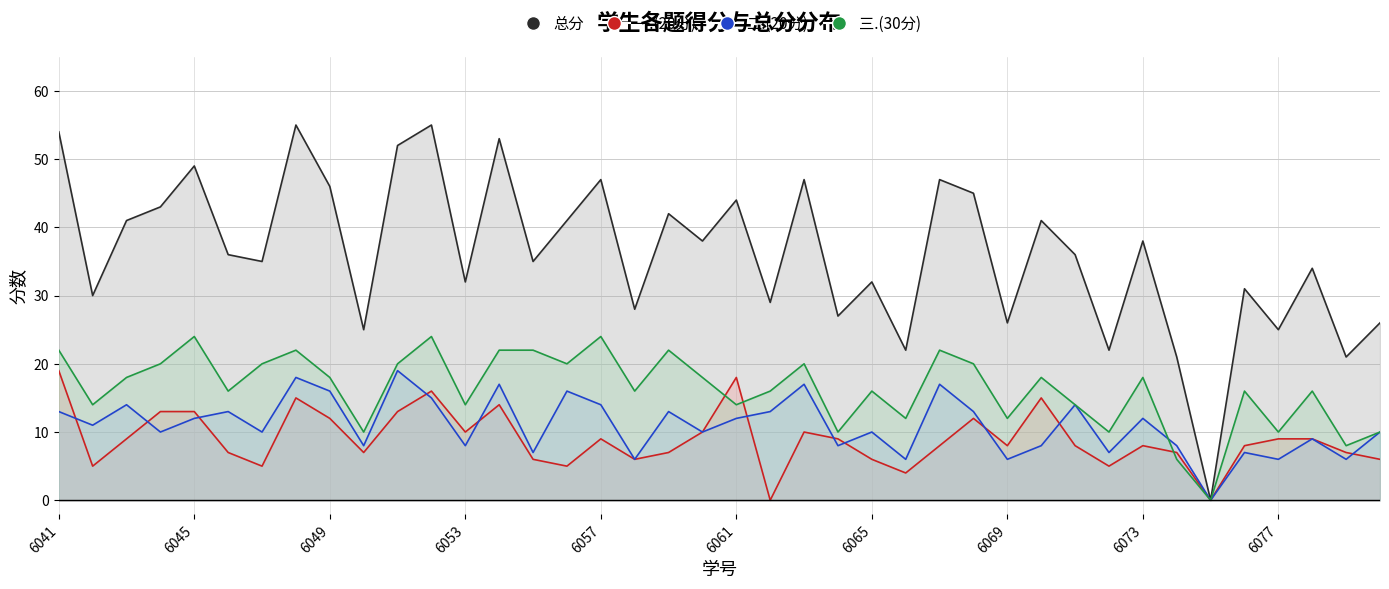

At which label does 总分 reach its minimum?

2022076075